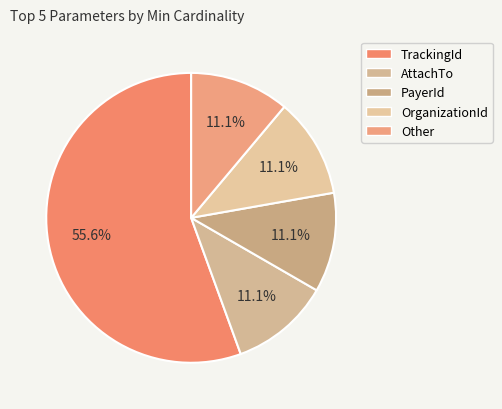

What is the majority slice?

TrackingId